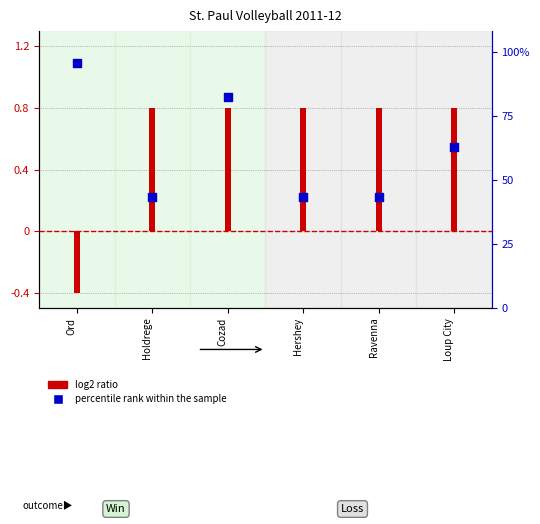

Between Hershey and Holdrege, which is larger?

Hershey